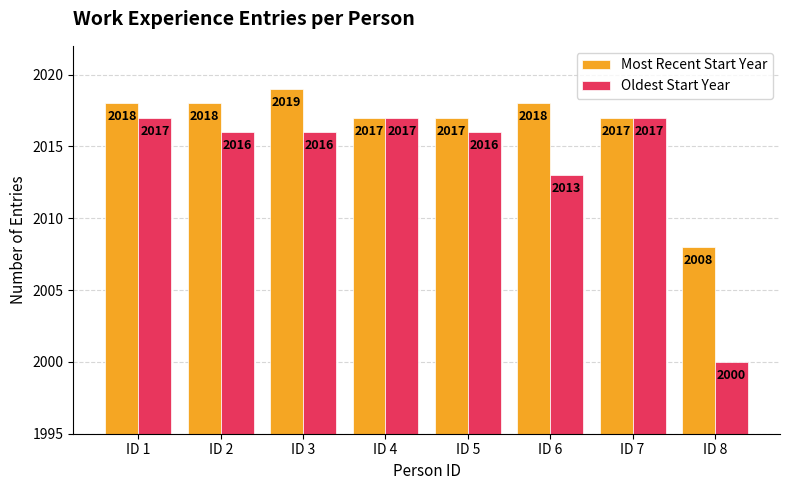

Which series has the widest spread of values?

Oldest Start Year